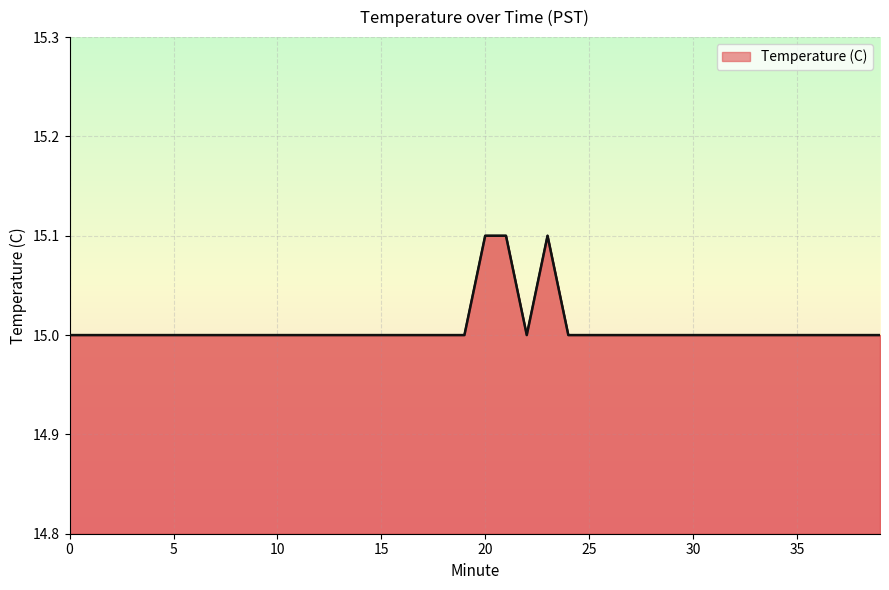

What is the minimum value shown in the chart?

15.0